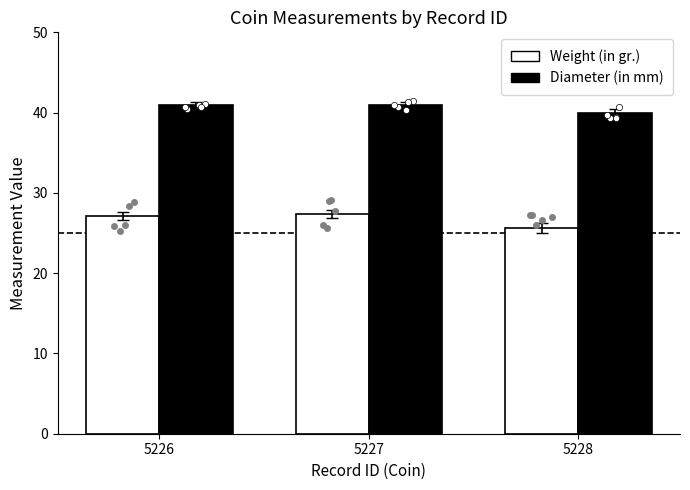

Which series contains the highest Y value?

Diameter (in mm)